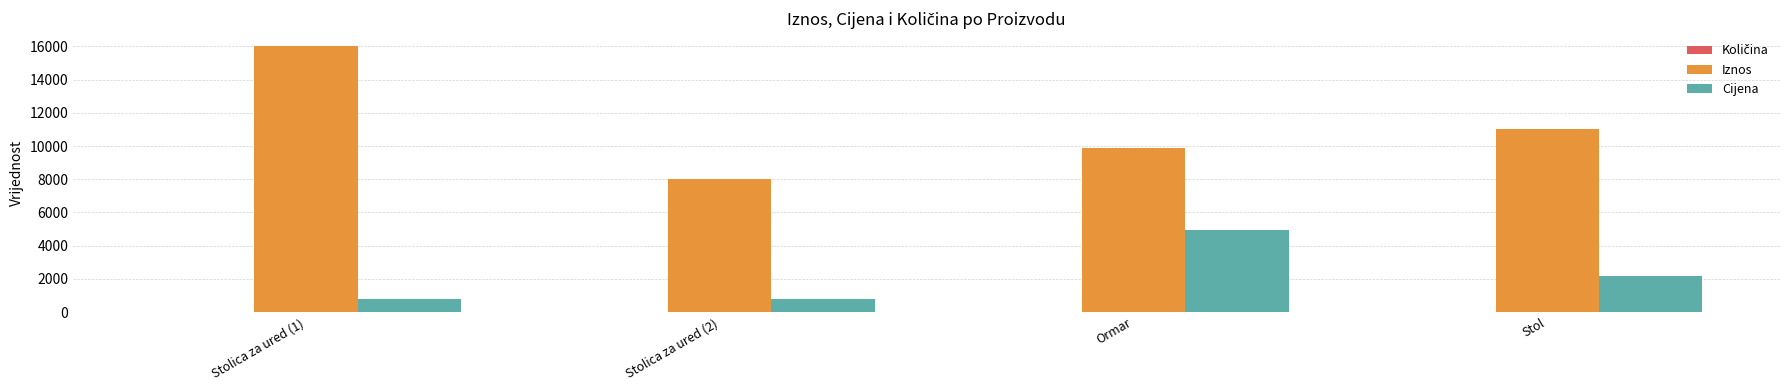

What is the sum of all Iznos values?

44900